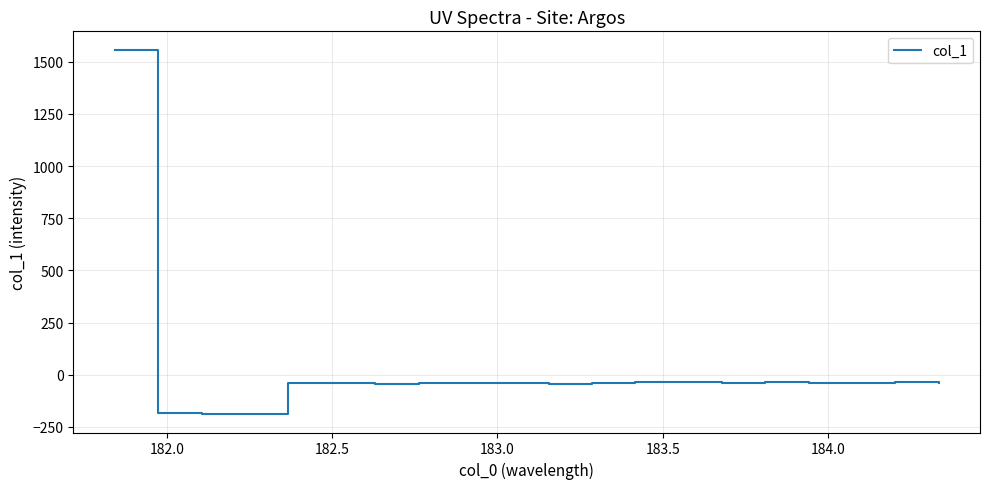

What is the greatest value displayed?

1558.5